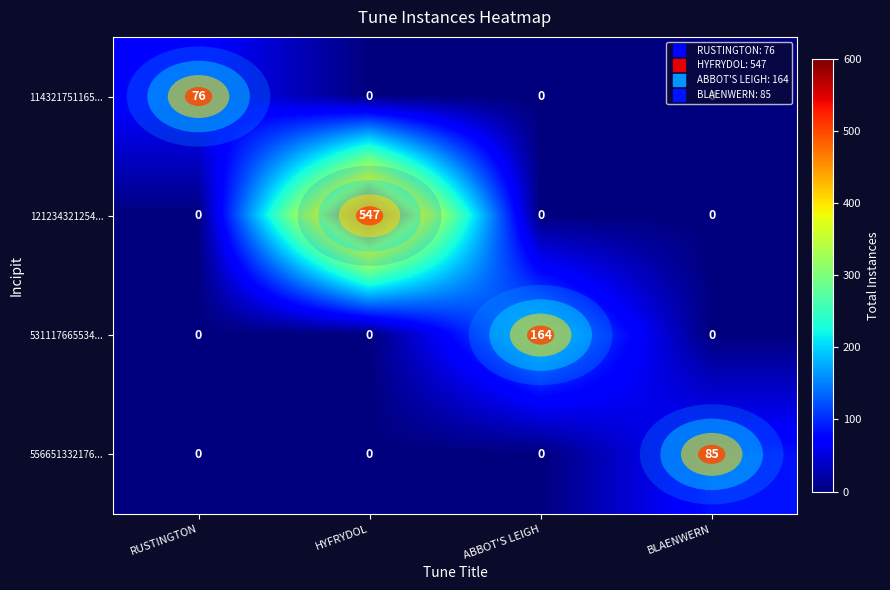

Which series changed the most between RUSTINGTON and BLAENWERN?

556651332176...